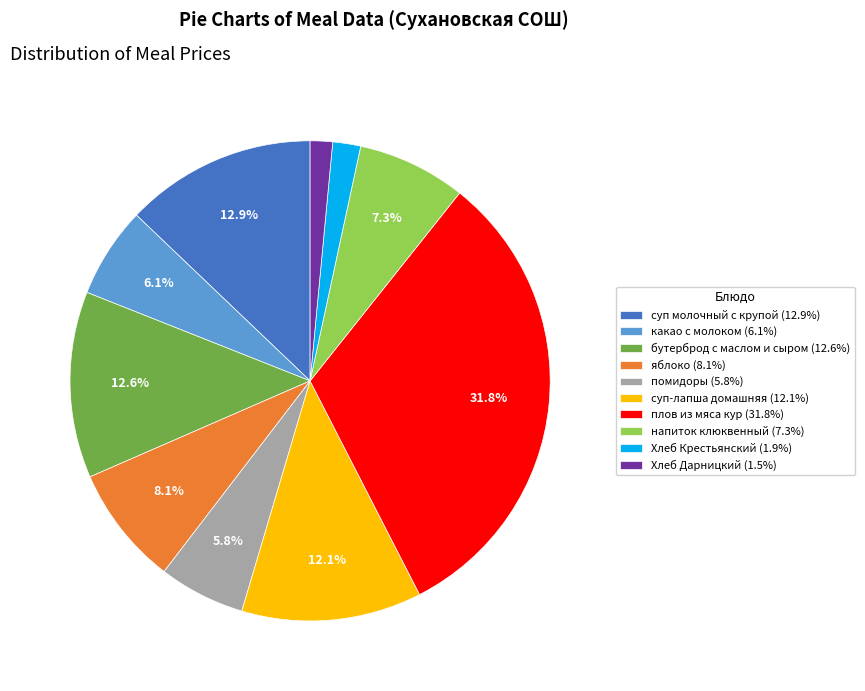

Is there a majority slice in this chart?

No